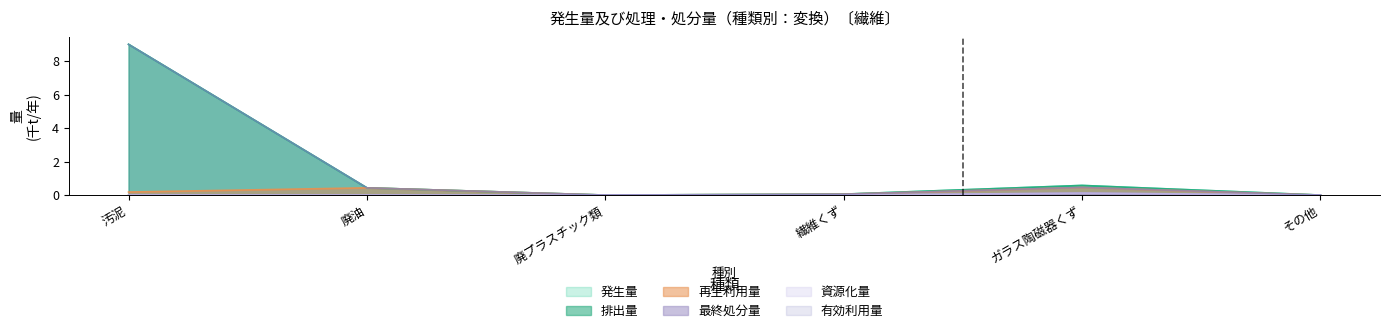

Rank the series by their maximum value, from highest to lowest.

発生量, 排出量, 有効利用量, 再生利用量, 最終処分量, 資源化量